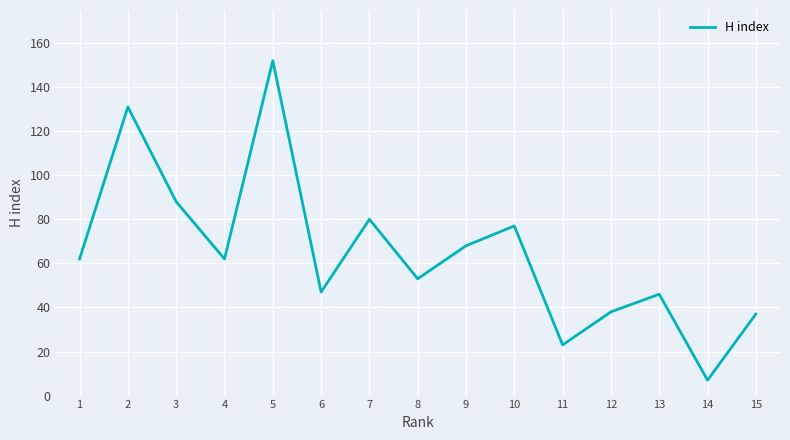

Which category has the highest value across all series?

5